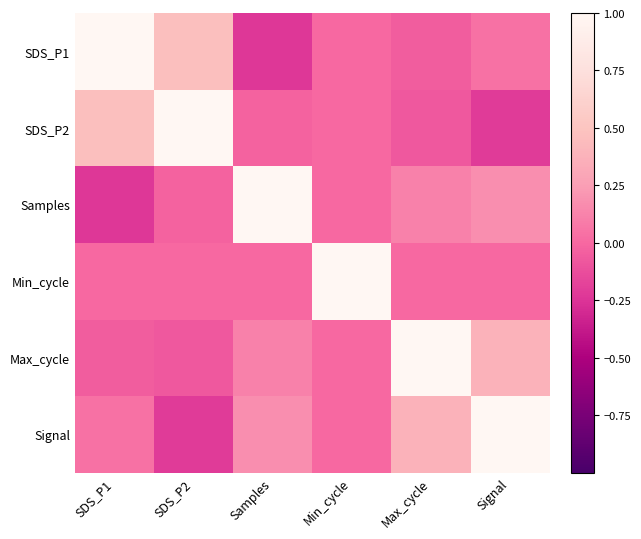

Reading left to right, list all the values displayed in this chart.

SDS_P1: SDS_P1=1.0	SDS_P2=0.5	Samples=-0.2	Min_cycle=0.0	Max_cycle=-0.1	Signal=0.0
SDS_P2: SDS_P1=0.5	SDS_P2=1.0	Samples=-0.0	Min_cycle=0.0	Max_cycle=-0.1	Signal=-0.2
Samples: SDS_P1=-0.2	SDS_P2=-0.0	Samples=1.0	Min_cycle=0.0	Max_cycle=0.1	Signal=0.2
Min_cycle: SDS_P1=0.0	SDS_P2=0.0	Samples=0.0	Min_cycle=1.0	Max_cycle=0.0	Signal=0.0
Max_cycle: SDS_P1=-0.1	SDS_P2=-0.1	Samples=0.1	Min_cycle=0.0	Max_cycle=1.0	Signal=0.4
Signal: SDS_P1=0.0	SDS_P2=-0.2	Samples=0.2	Min_cycle=0.0	Max_cycle=0.4	Signal=1.0